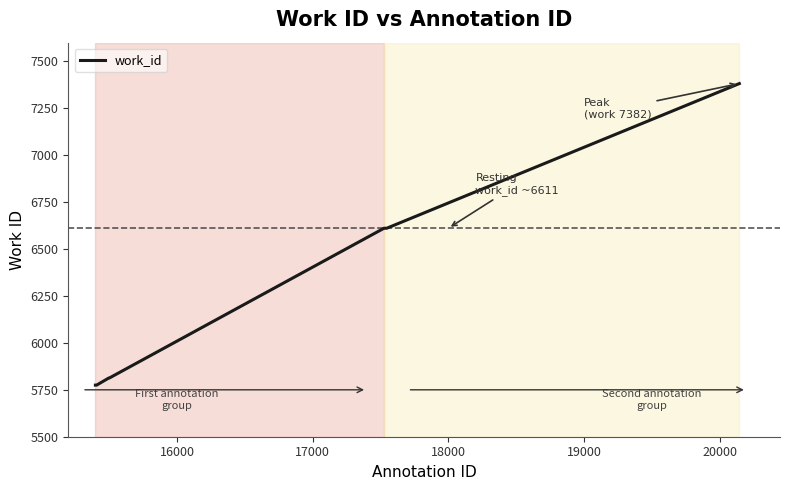

Reading right to left, transcribe all the data shown in this chart.

7382	6611	6611	6611	6611	5813	5813	5813	5775	5775